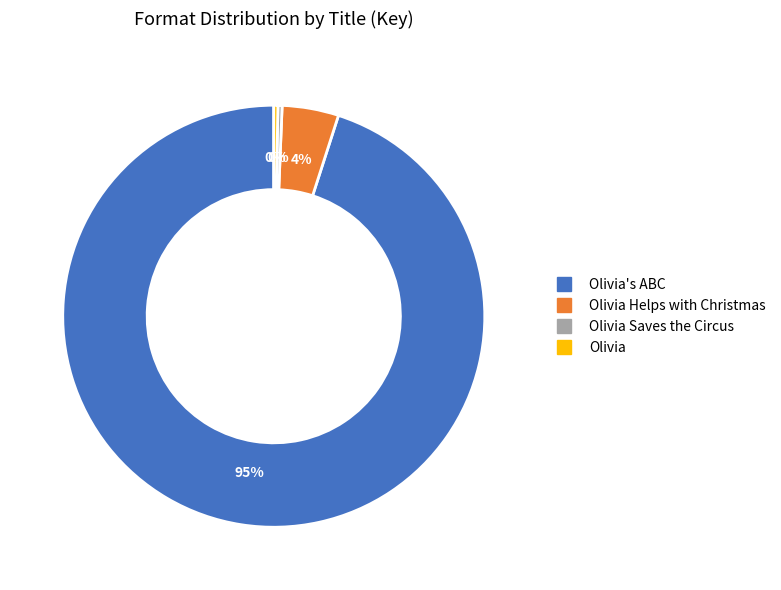

Is there a majority slice in this chart?

Yes